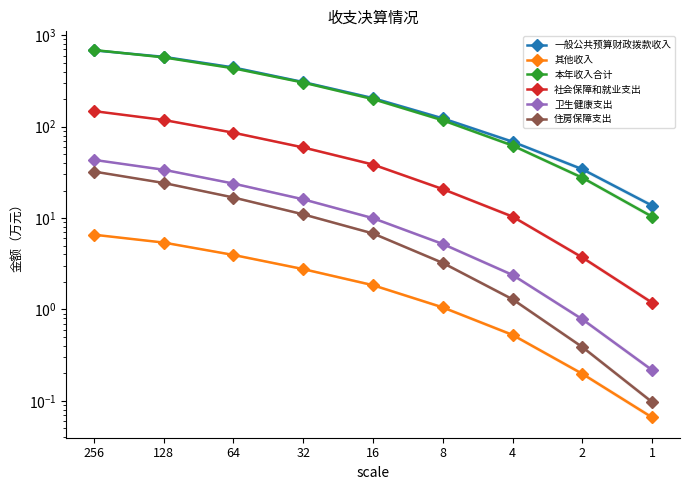

Which series has the widest spread of values?

本年收入合计